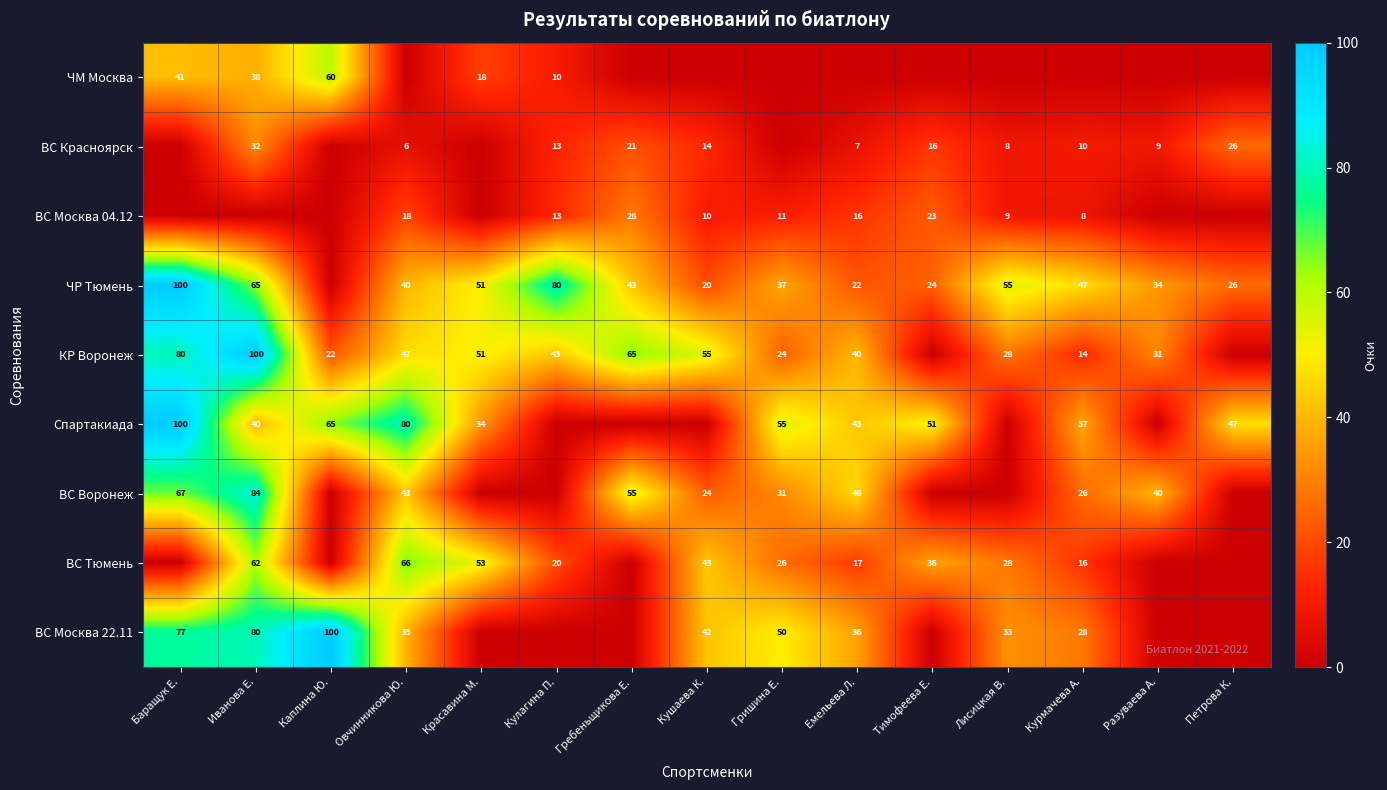

Which has a higher value, Тимофеева Е. or Кушаева К.?

Тимофеева Е.